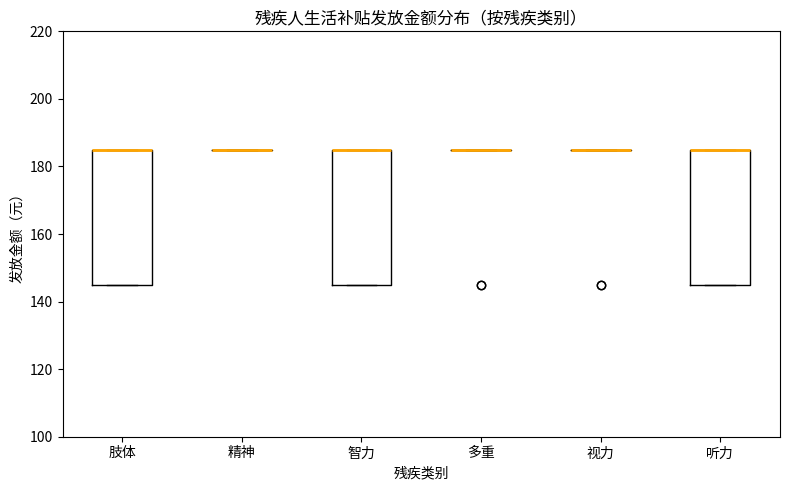

Reading left to right, transcribe this box plot: for each box, give where its median line is, the range the box spans, and where its two whiskers end, as read against the y-axis. The values are not printed on the chart, so give them approximately, as read against the axis.

肢体: median 186 (drawn on the box's upper edge), box 146 to 186, whiskers 146 to 186
精神: box collapsed to a line at 186, whiskers 186 to 186
智力: median 186 (drawn on the box's upper edge), box 146 to 186, whiskers 146 to 186
多重: box collapsed to a line at 186, whiskers 186 to 186
视力: box collapsed to a line at 186, whiskers 186 to 186
听力: median 186 (drawn on the box's upper edge), box 146 to 186, whiskers 146 to 186